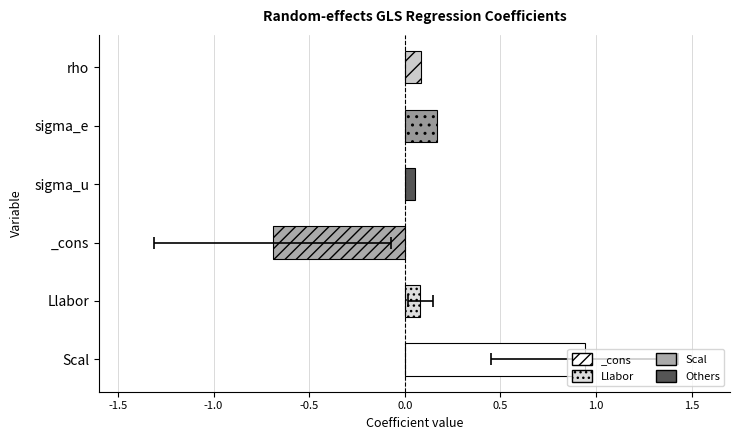

How many positive values are there?

5